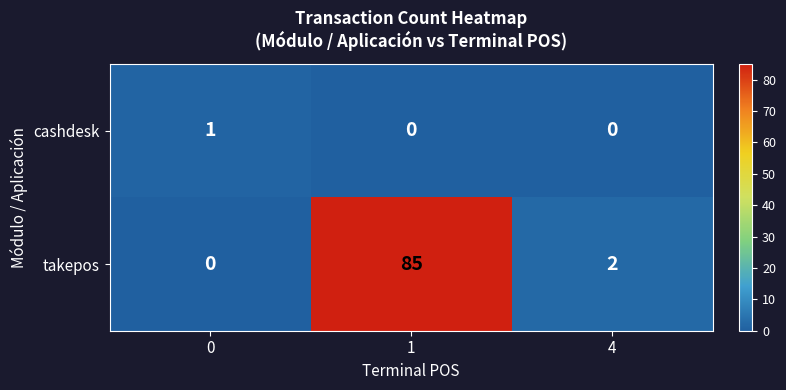

What is the difference between the takepos values at 4 and 1?

83